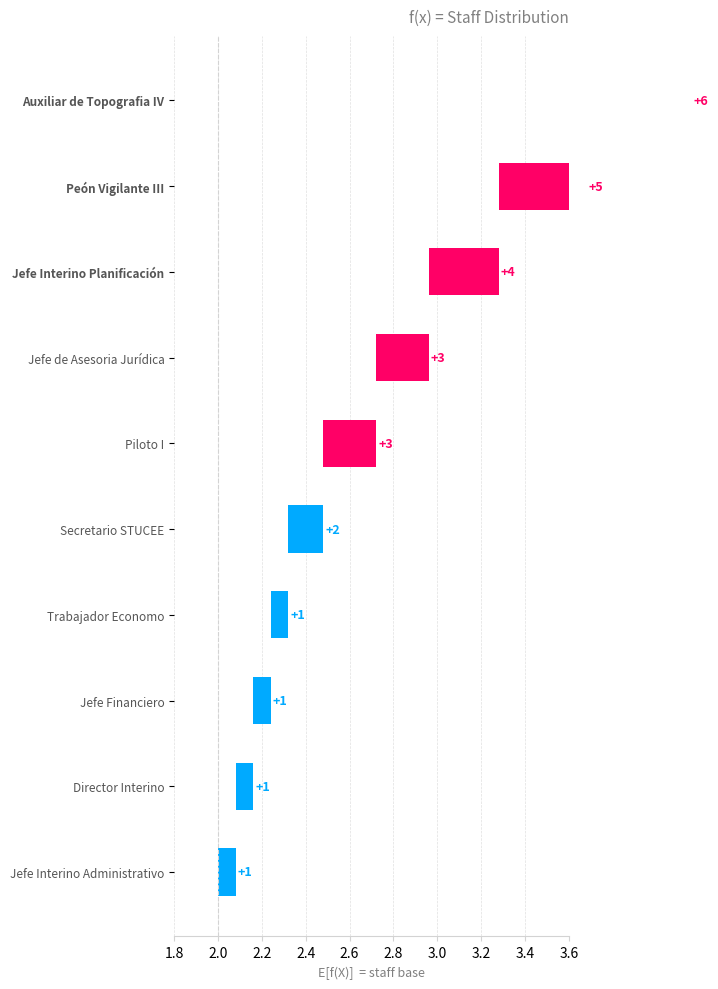

The chart shows a value of 0.1 at Director Interino. True or false?

True